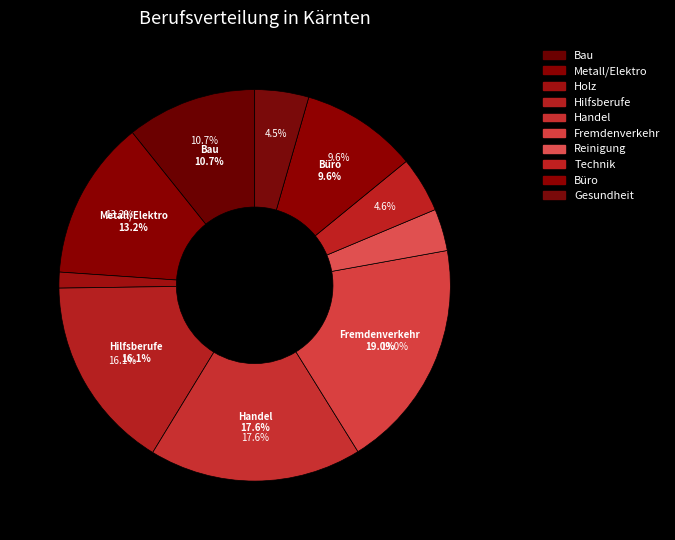

How many segments does this pie chart have?

10